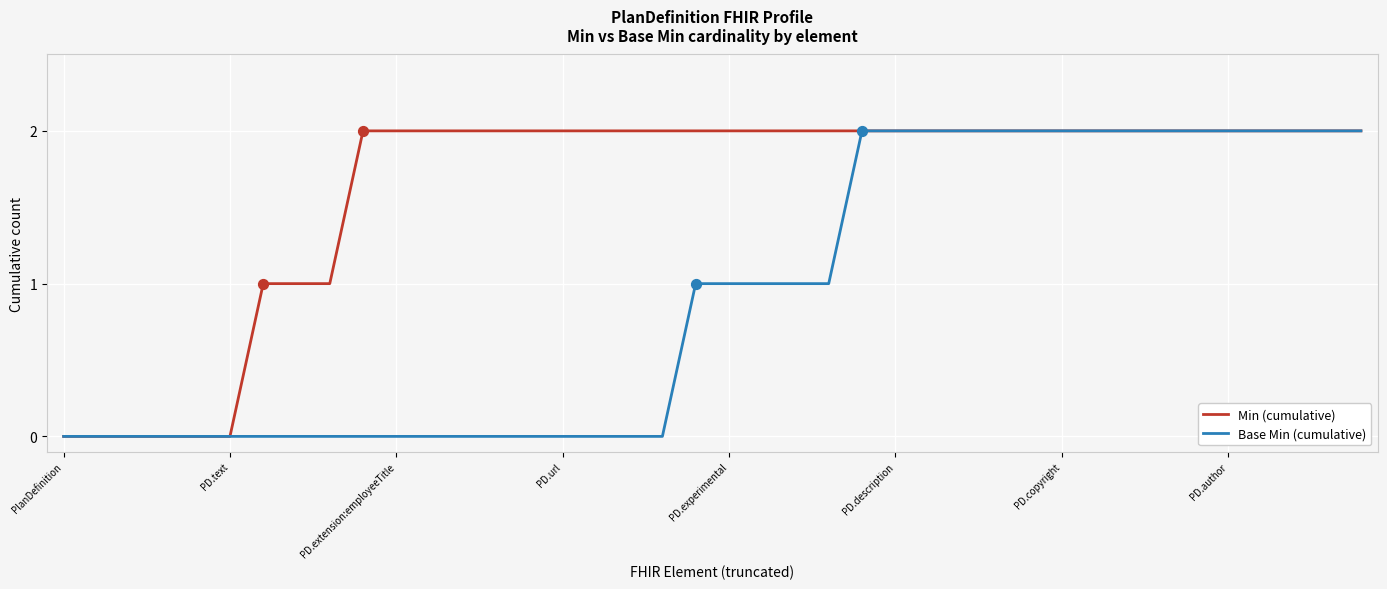

Which series has the largest total across all categories?

Min (cumulative)